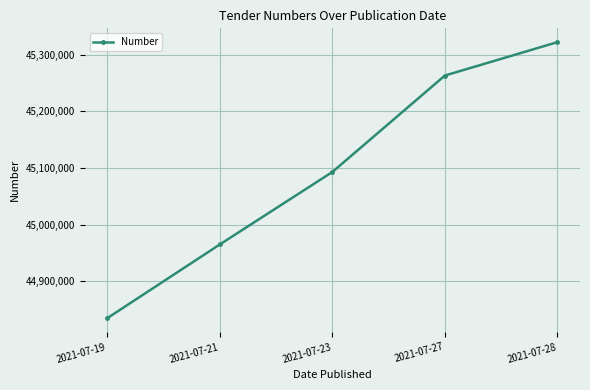

How many values are between 44965064 and 45263332?

3